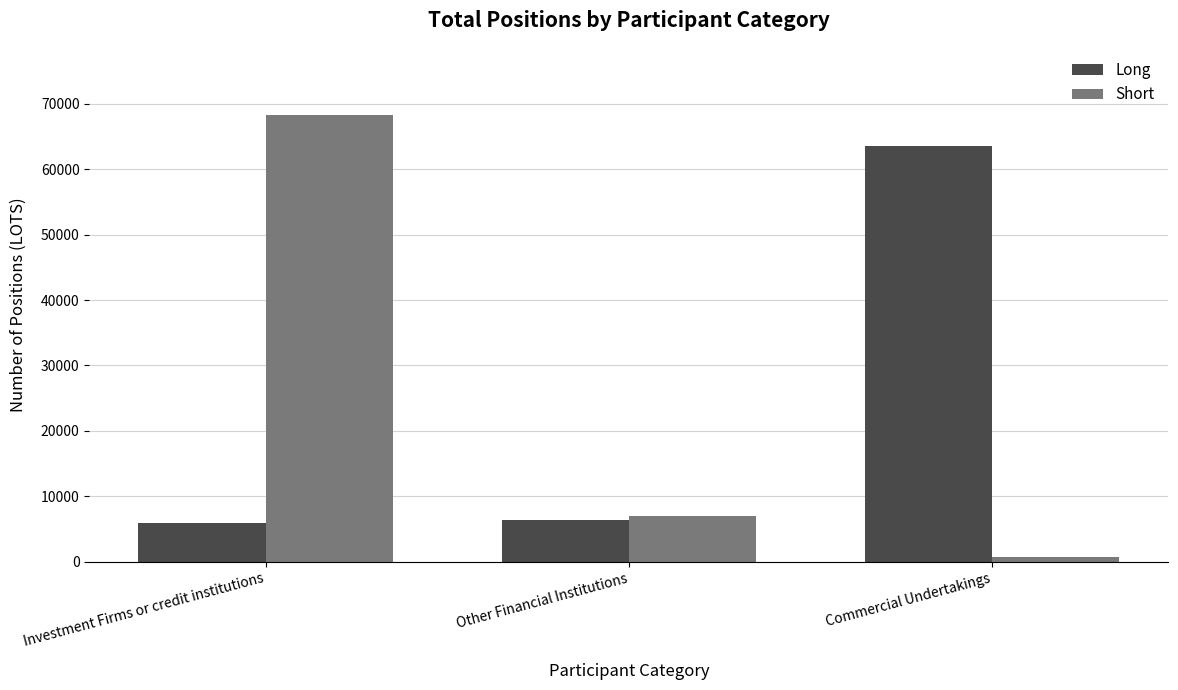

At which category is the sum across all series the highest?

Investment Firms or credit institutions